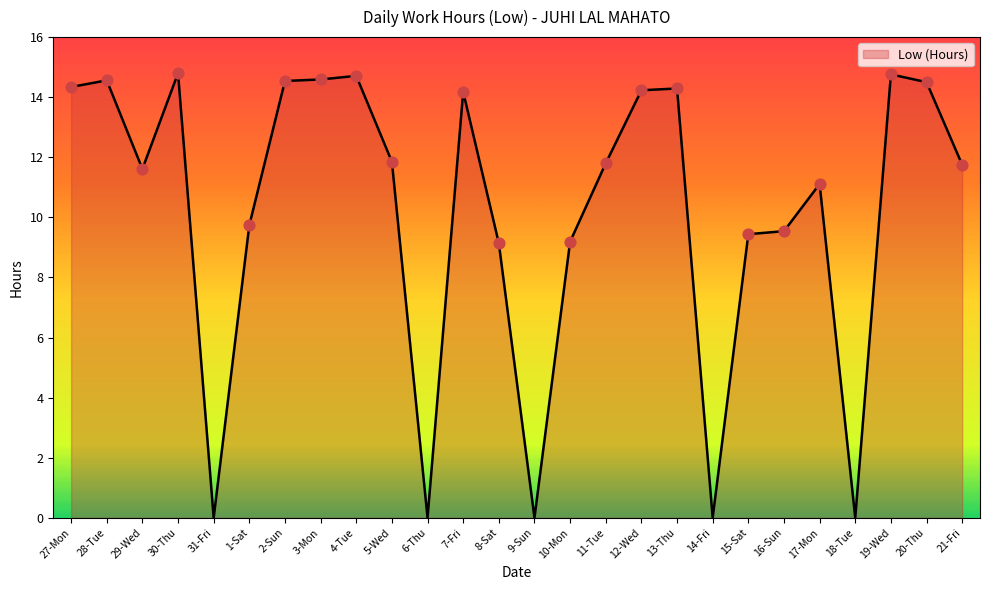

What is the change in value from 3-Mon to 7-Fri?

-0.4